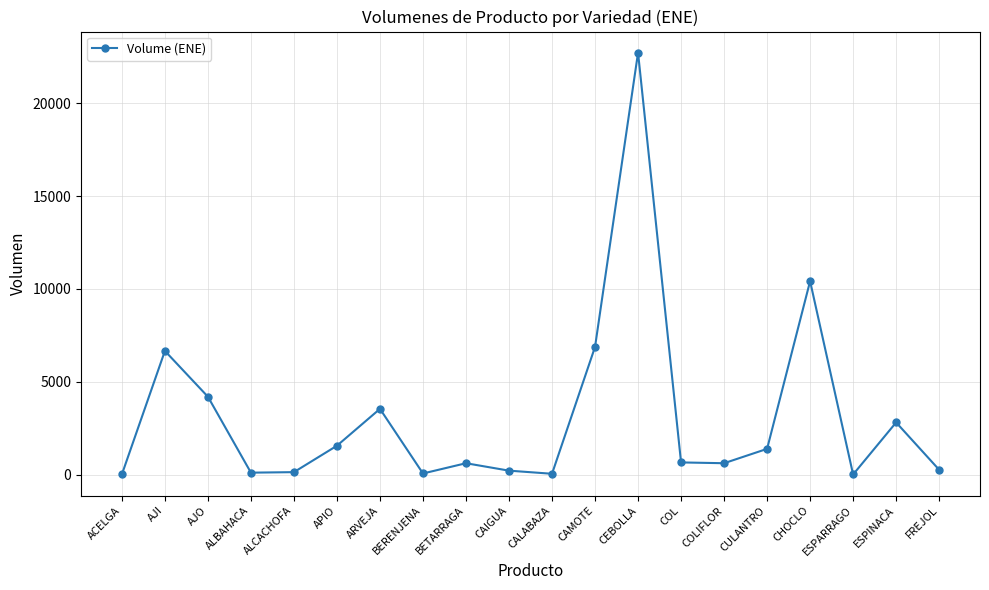

How many data points are less than 664?

10